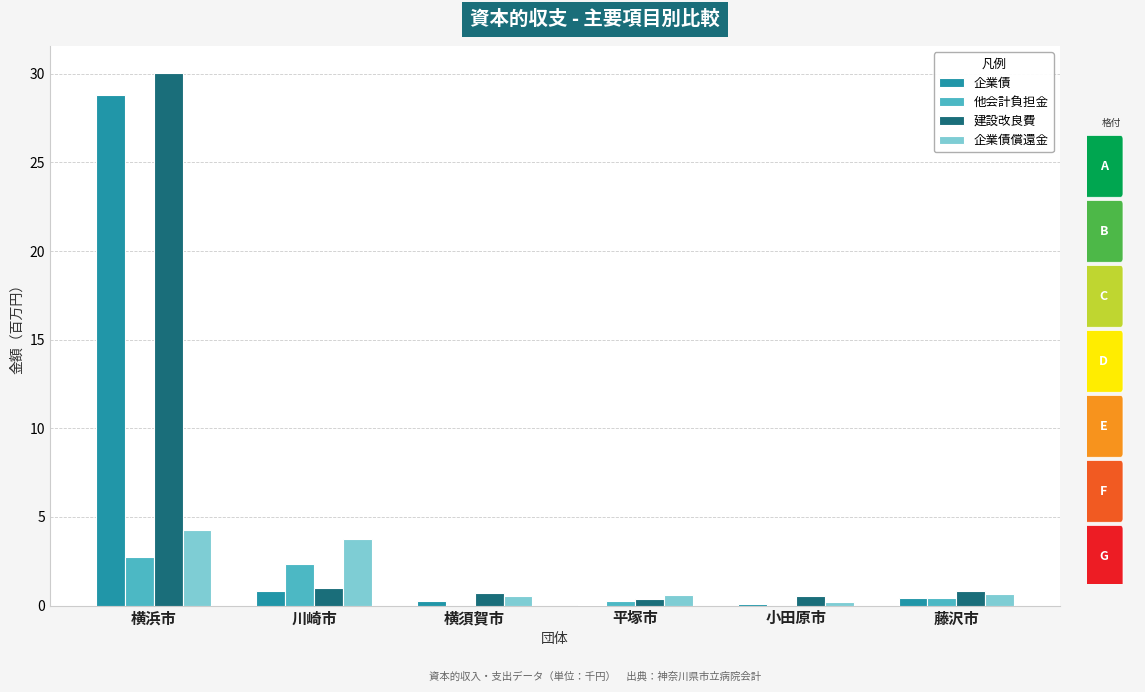

What is the total value across all series at 横浜市?

65.9